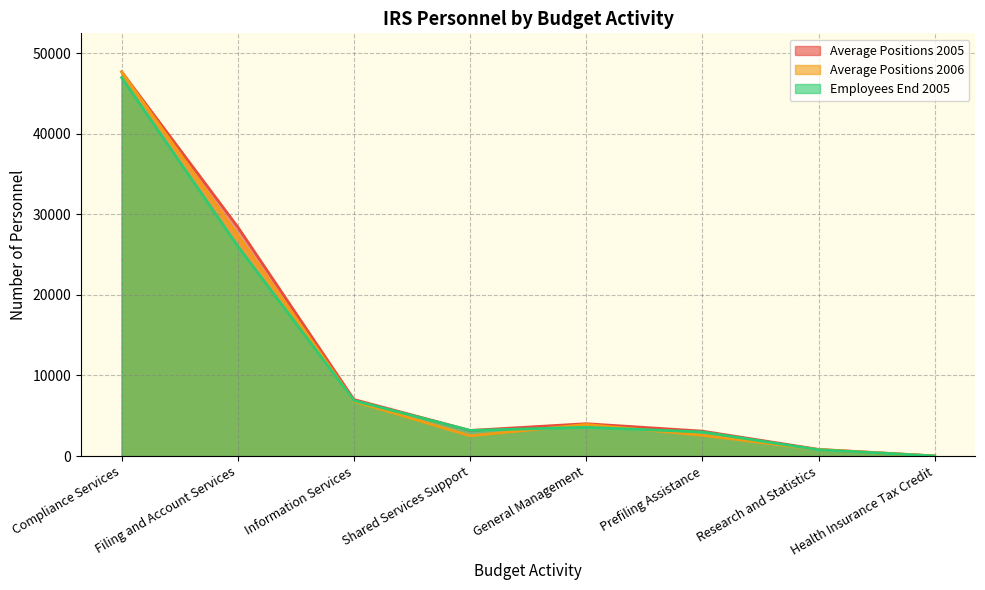

How many interior local peaks does the Employees End 2005 series have?

1